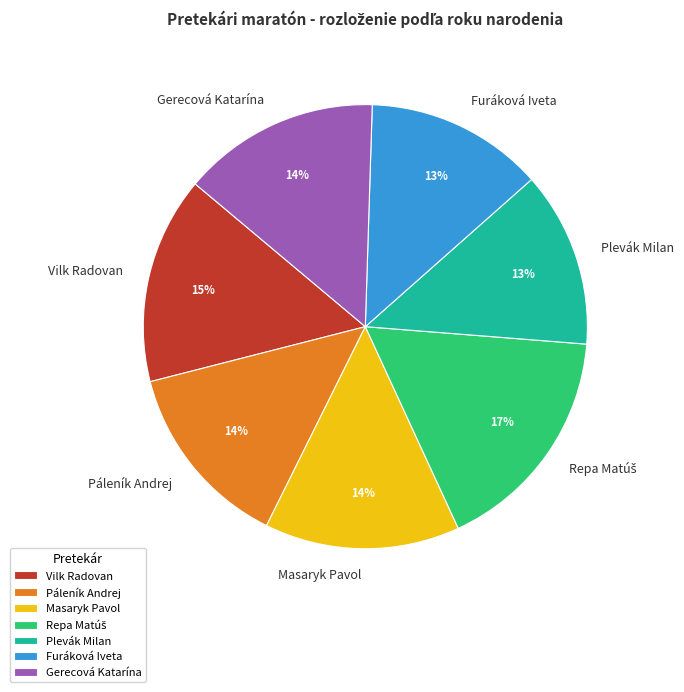

Is the sum of Gerecová Katarína and Masaryk Pavol greater than half?

No